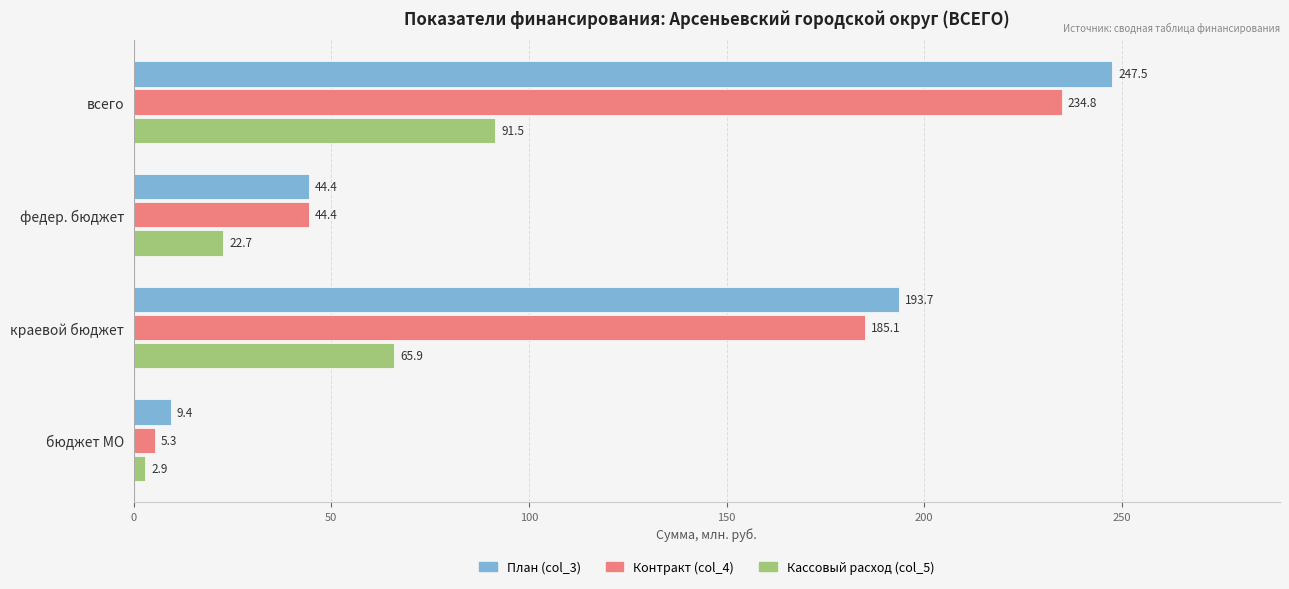

Which series has the largest total across all categories?

План (col_3)